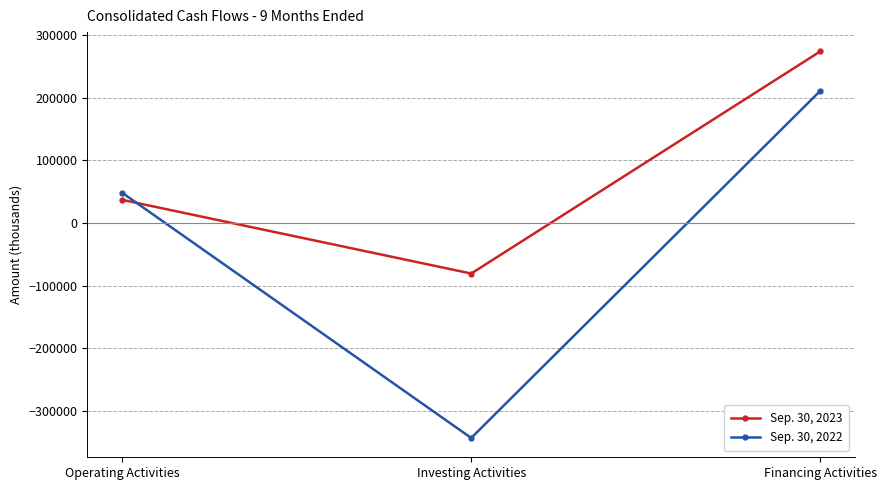

Which category has the lowest value in the Sep. 30, 2022 series?

Investing Activities